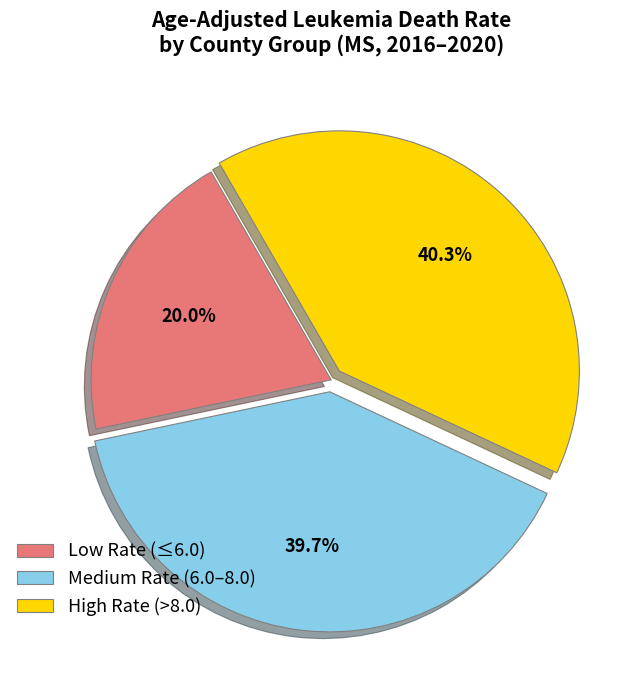

Rank the categories by value from highest to lowest.

High Rate (>8.0), Medium Rate (6.0–8.0), Low Rate (≤6.0)